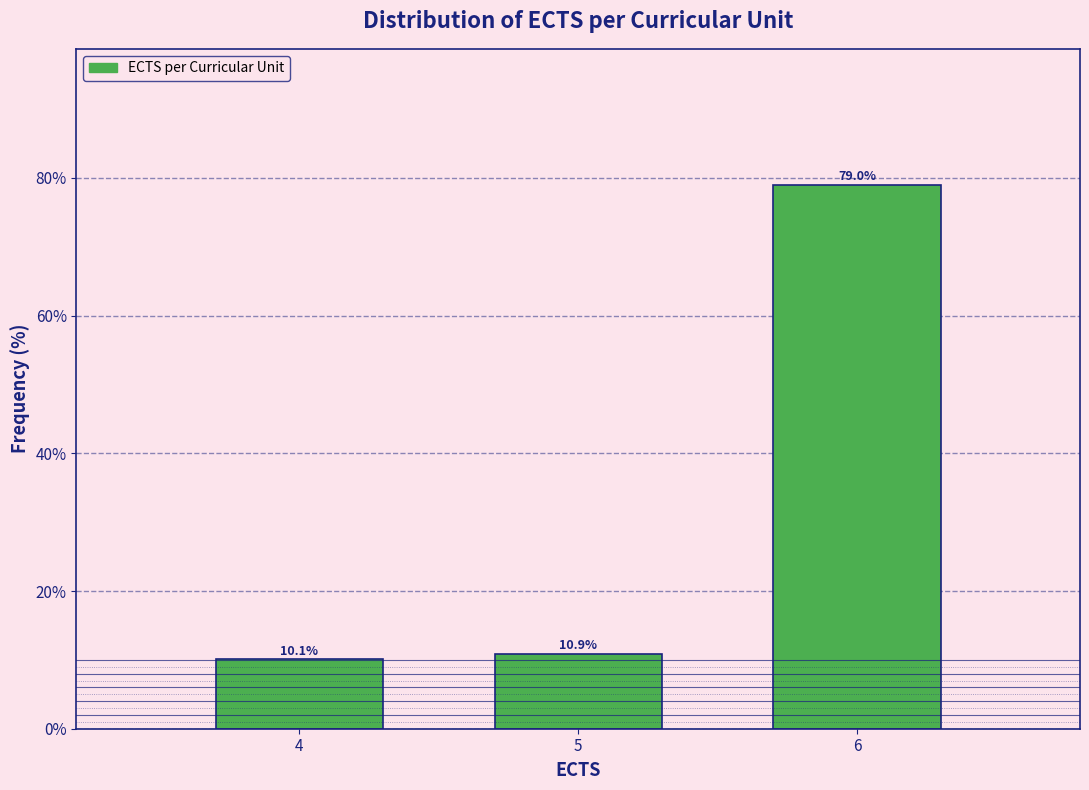

Reading left to right, transcribe all the data shown in this chart.

4=10.1	5=10.9	6=79.0